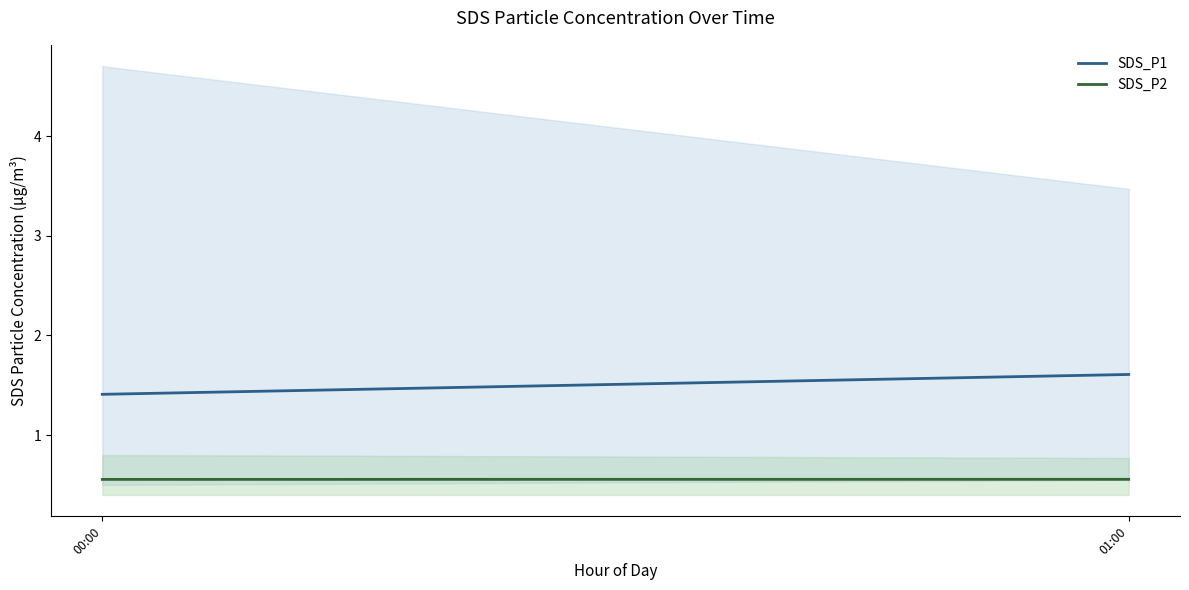

What are all the series names shown in the legend?

SDS_P1, SDS_P2